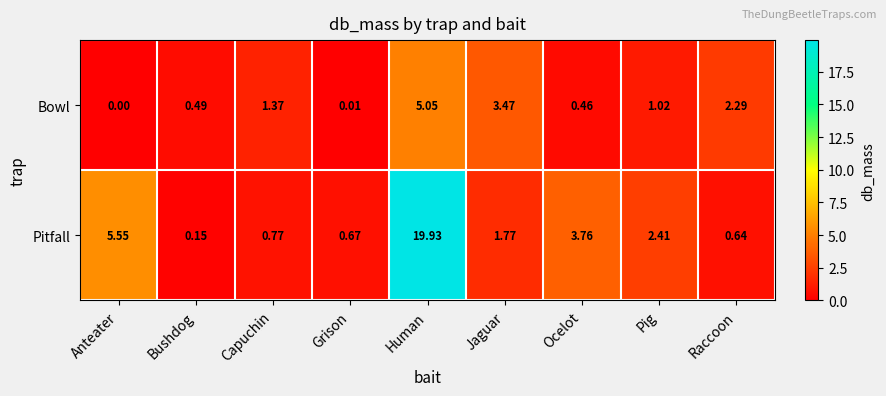

Which series has the widest spread of values?

Pitfall